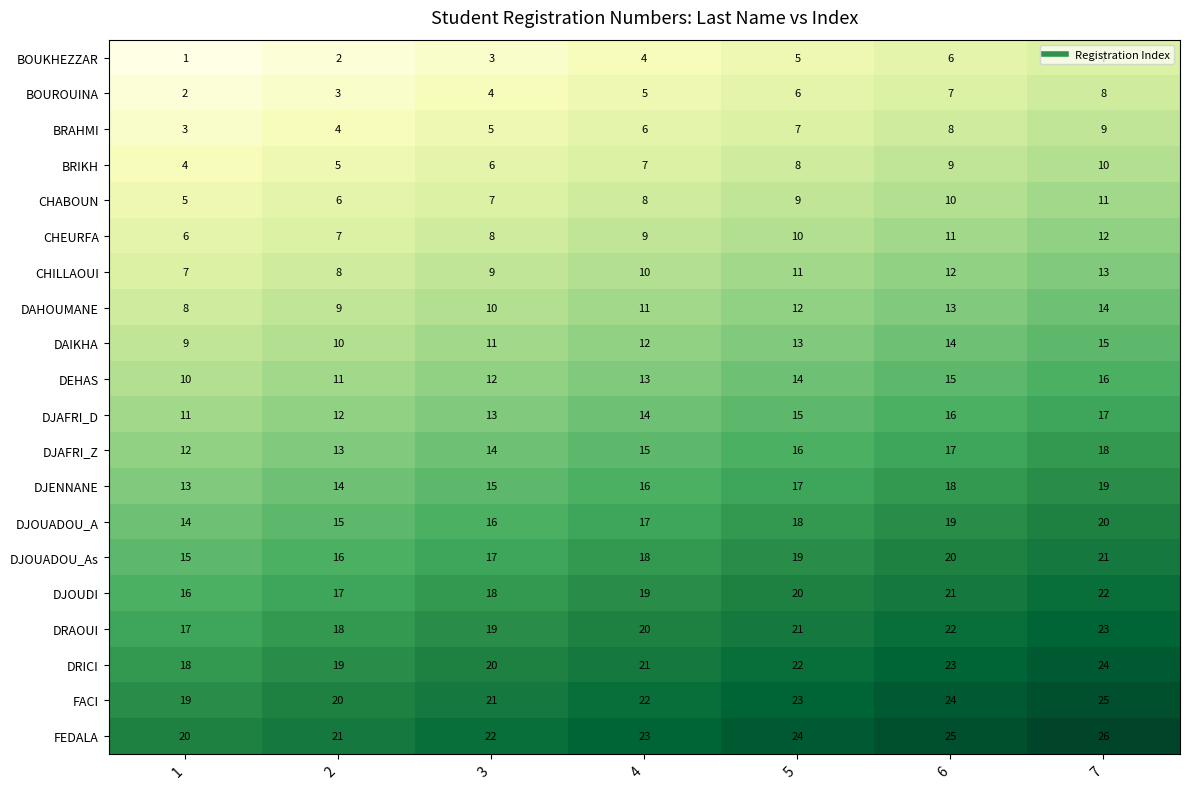

Rank the series by their maximum value, from highest to lowest.

FEDALA, FACI, DRICI, DRAOUI, DJOUDI, DJOUADOU_As, DJOUADOU_A, DJENNANE, DJAFRI_Z, DJAFRI_D, DEHAS, DAIKHA, DAHOUMANE, CHILLAOUI, CHEURFA, CHABOUN, BRIKH, BRAHMI, BOUROUINA, BOUKHEZZAR